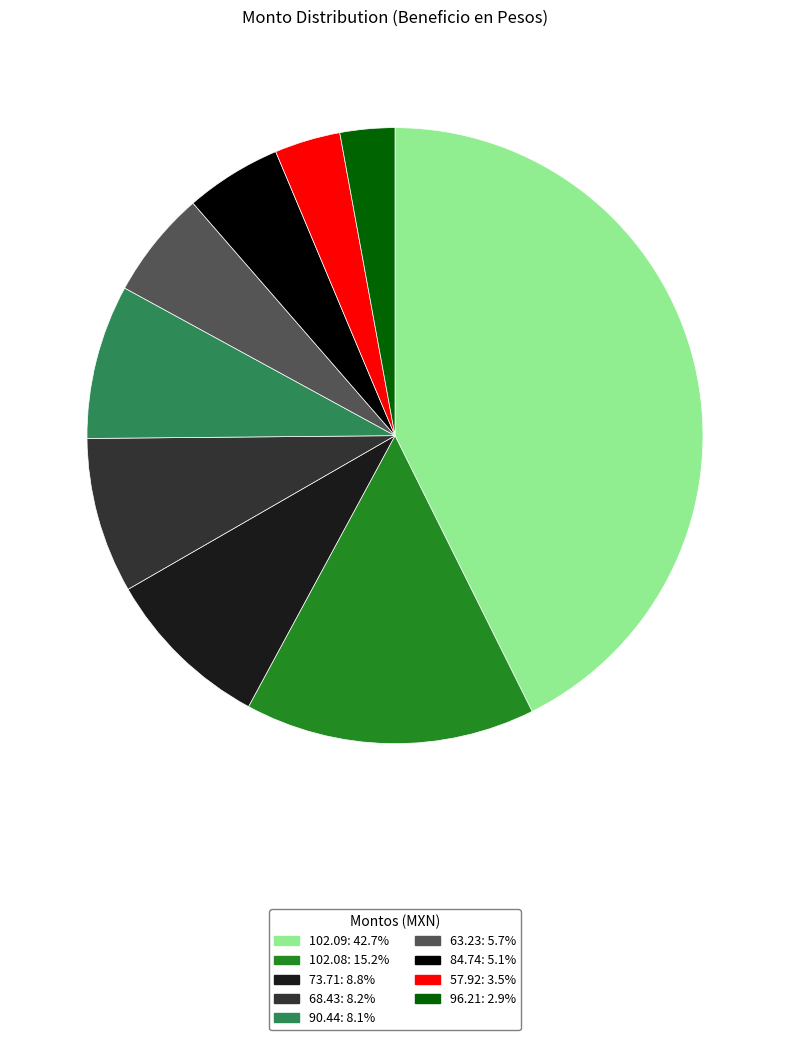

How many segments does this pie chart have?

9